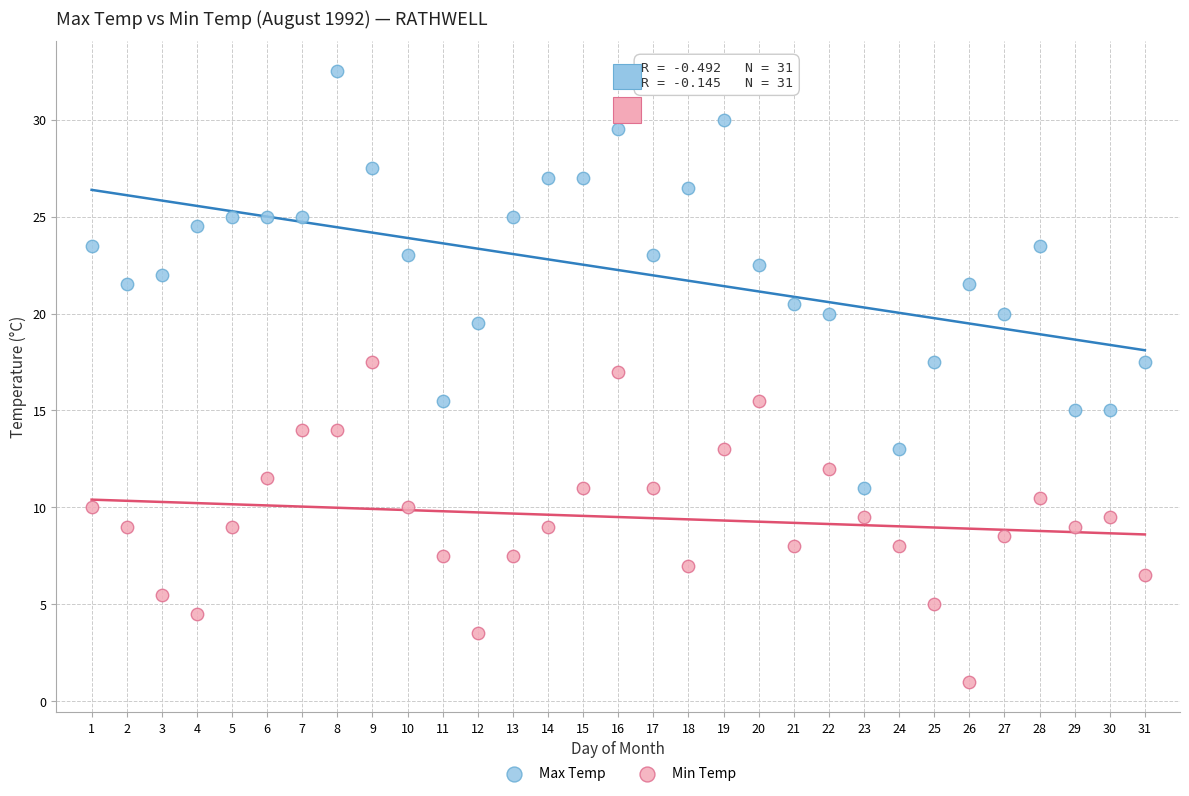

Across all data points, what is the range of Y values (max minus min)?

31.5